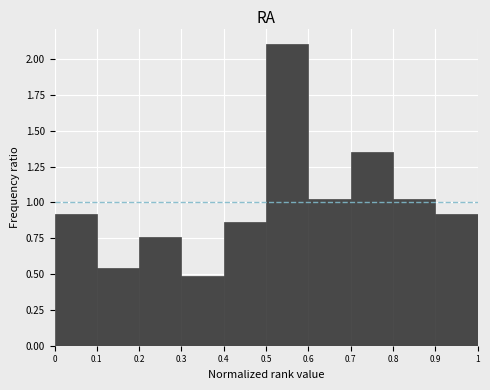

Which range on the x-axis has the tallest bar?

0.5 to 0.6